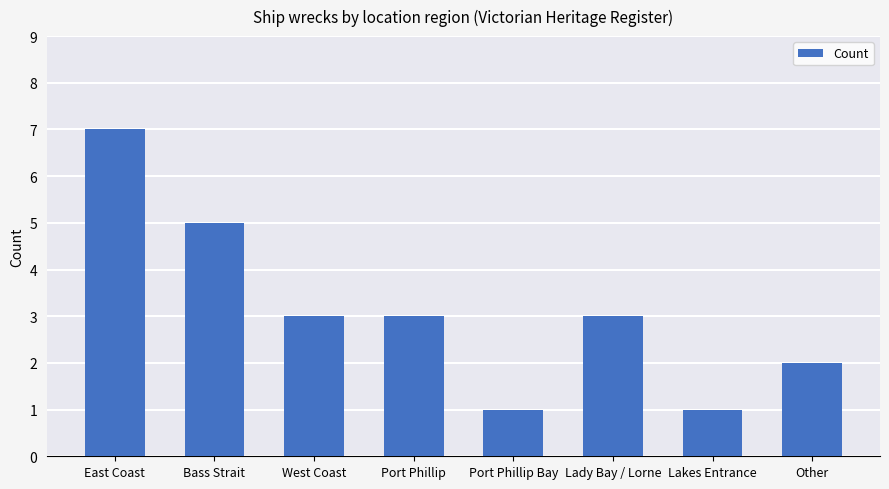

What is the smallest value displayed?

1